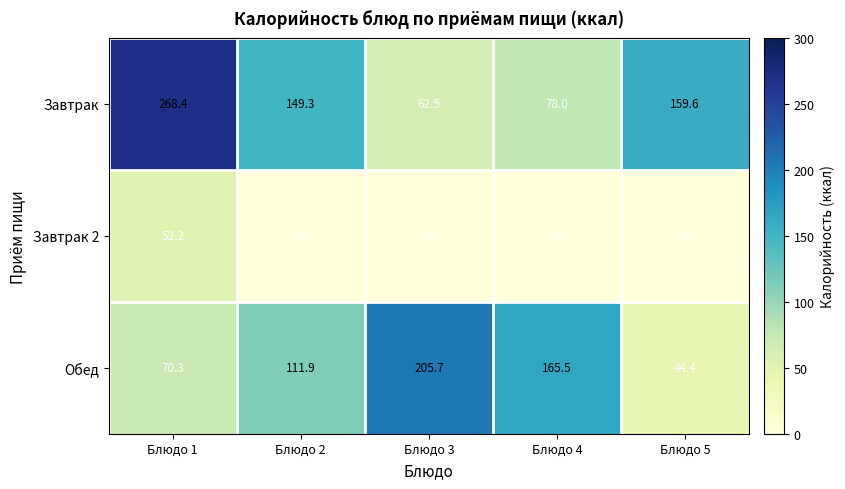

Between Блюдо 1 and Блюдо 2, which series saw the biggest shift?

Завтрак